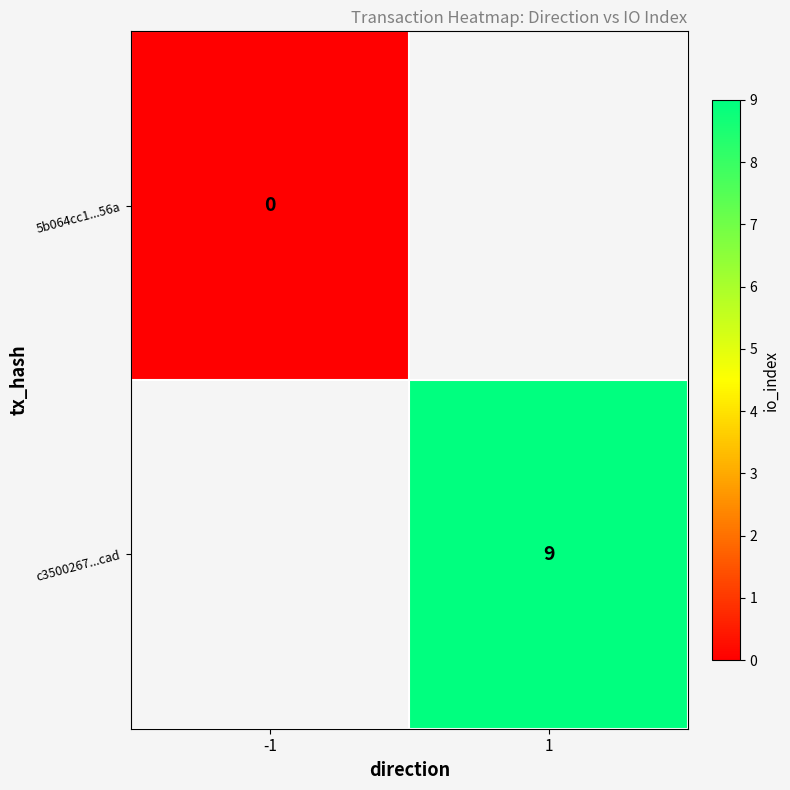

True or false: c3500267...cad has a value of 9 at 1.

True